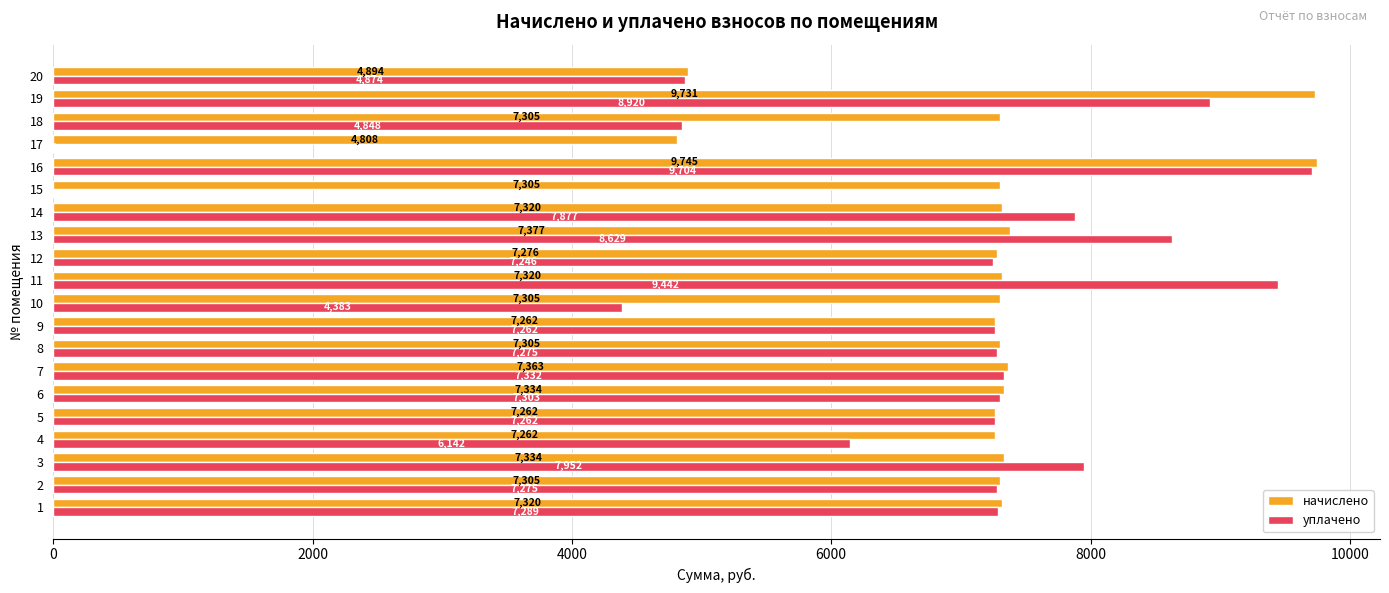

Which series has the largest total across all categories?

начислено